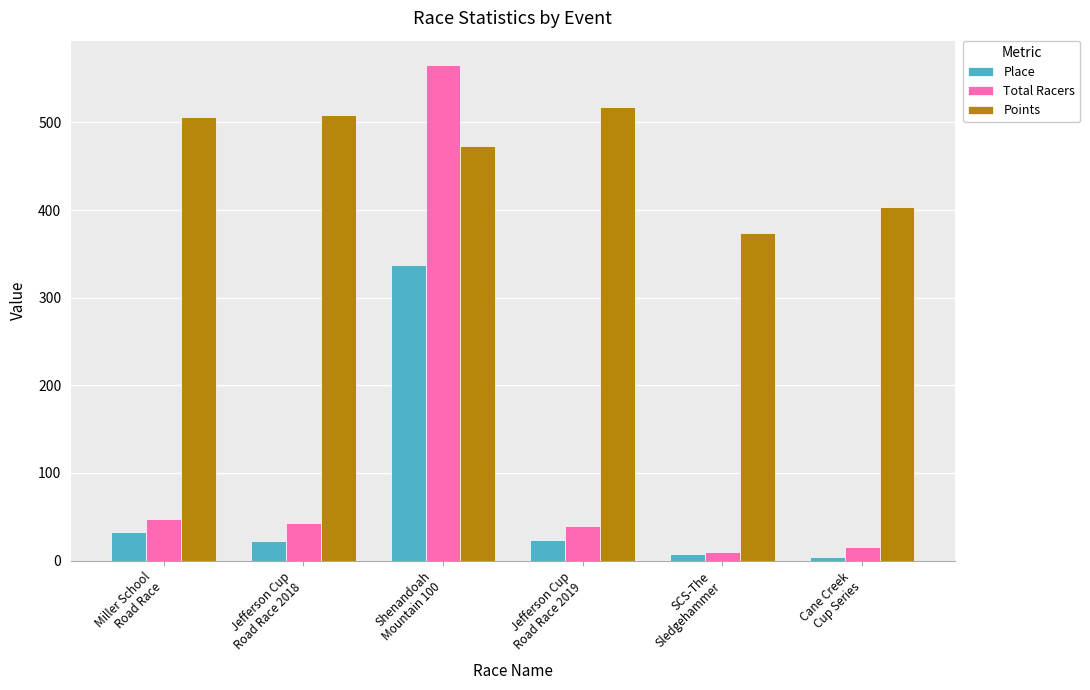

What is the approximate value of Points at Jefferson Cup
Road Race 2019?

517.8